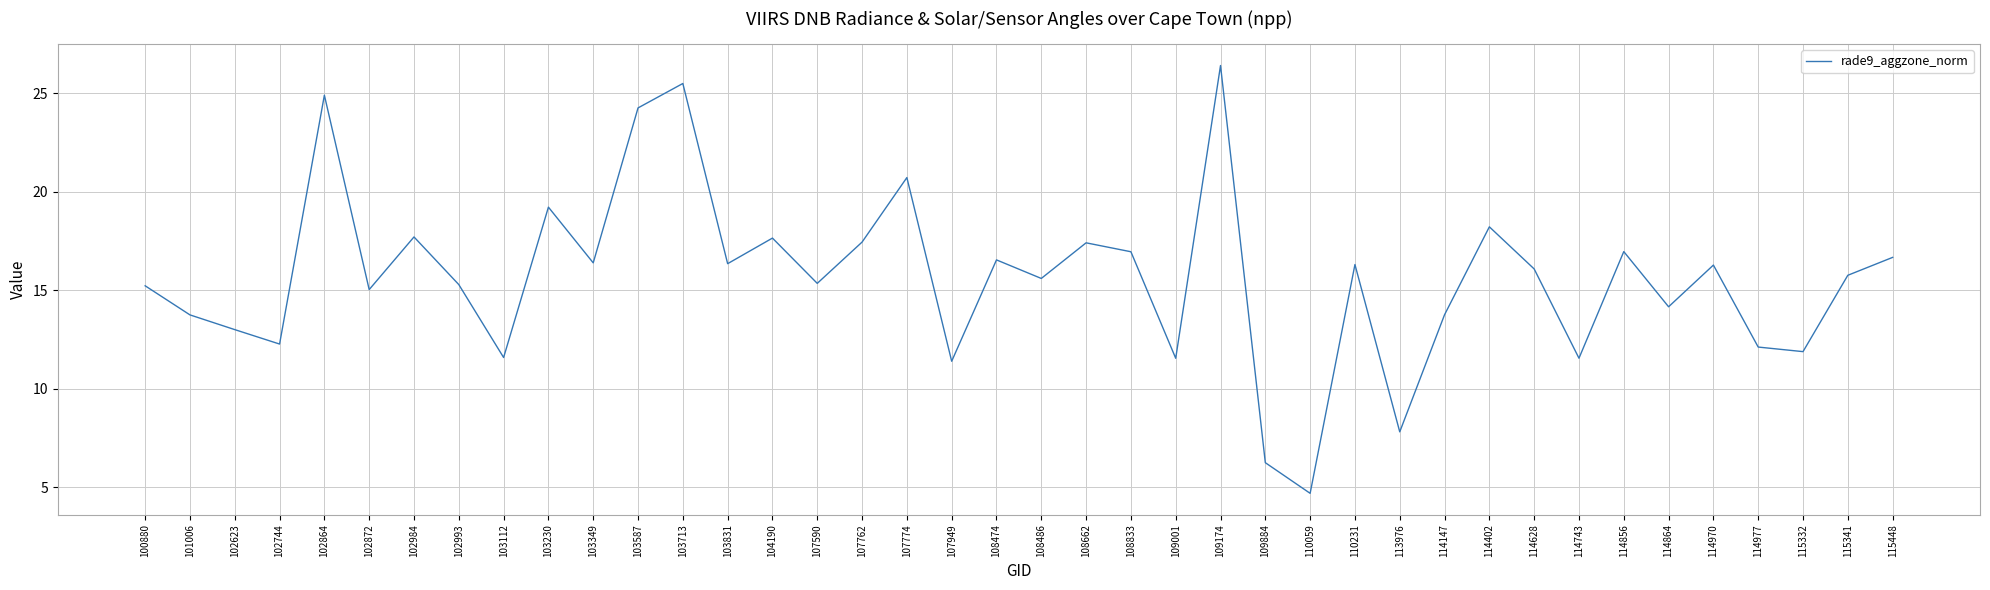

True or false: the data has more than 0 interior local peaks.

True